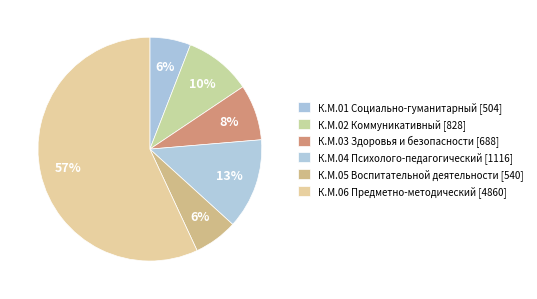

Combined, do К.М.01 Социально-гуманитарный and К.М.02 Коммуникативный account for over 50%?

No